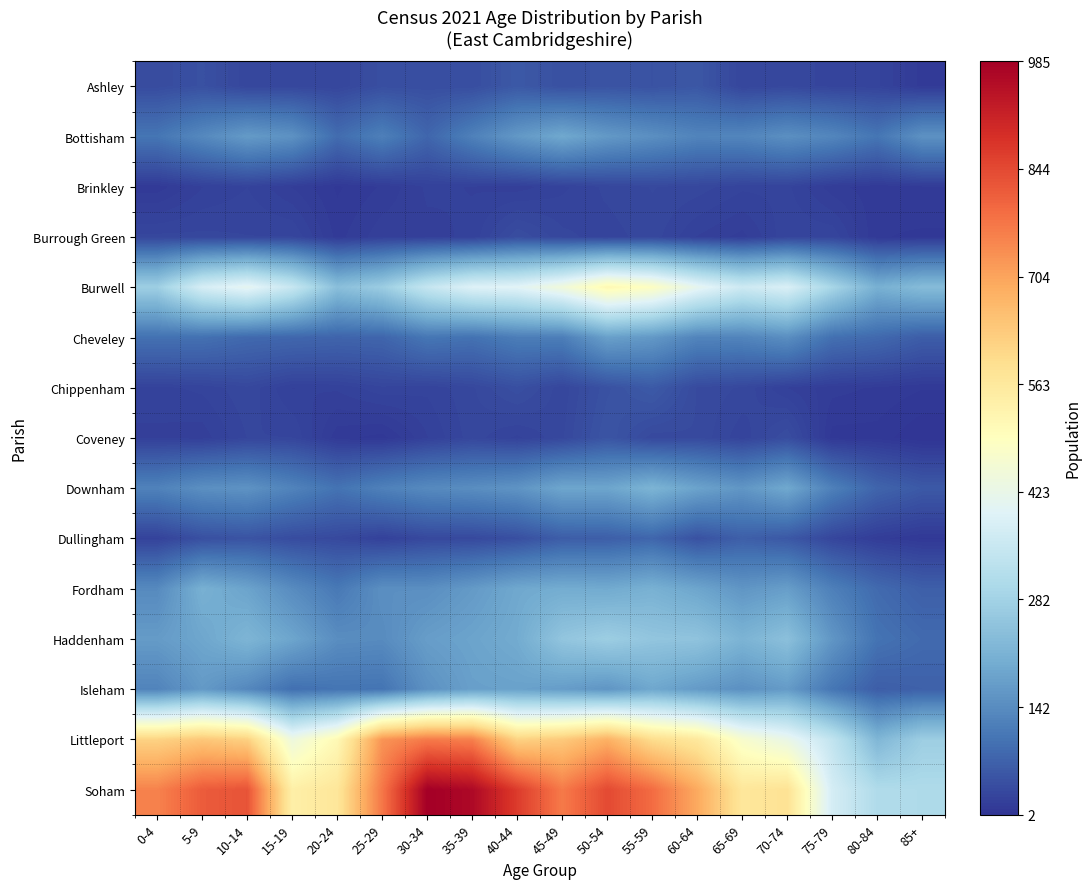

Reading left to right, transcribe all the data shown in this chart.

Ashley: 0-4=38	5-9=45	10-14=30	15-19=31	20-24=29	25-29=42	30-34=41	35-39=41	40-44=58	45-49=45	50-54=50	55-59=48	60-64=55	65-69=29	70-74=32	75-79=27	80-84=26	85+=12
Bottisham: 0-4=104	5-9=137	10-14=168	15-19=153	20-24=89	25-29=121	30-34=79	35-39=123	40-44=164	45-49=193	50-54=165	55-59=148	60-64=129	65-69=131	70-74=148	75-79=132	80-84=104	85+=152
Brinkley: 0-4=11	5-9=21	10-14=25	15-19=17	20-24=9	25-29=14	30-34=22	35-39=21	40-44=19	45-49=24	50-54=30	55-59=33	60-64=31	65-69=26	70-74=26	75-79=15	80-84=11	85+=13
Burrough Green: 0-4=30	5-9=30	10-14=29	15-19=29	20-24=12	25-29=20	30-34=20	35-39=22	40-44=40	45-49=30	50-54=27	55-59=31	60-64=21	65-69=16	70-74=28	75-79=28	80-84=10	85+=9
Burwell: 0-4=276	5-9=378	10-14=413	15-19=351	20-24=240	25-29=271	30-34=347	35-39=394	40-44=402	45-49=447	50-54=516	55-59=488	60-64=415	65-69=362	70-74=386	75-79=293	80-84=208	85+=233
Cheveley: 0-4=96	5-9=96	10-14=84	15-19=80	20-24=76	25-29=78	30-34=105	35-39=98	40-44=117	45-49=118	50-54=177	55-59=164	60-64=129	65-69=129	70-74=146	75-79=95	80-84=84	85+=65
Chippenham: 0-4=24	5-9=26	10-14=32	15-19=21	20-24=22	25-29=28	30-34=26	35-39=32	40-44=43	45-49=30	50-54=47	55-59=60	60-64=36	65-69=32	70-74=21	75-79=15	80-84=13	85+=10
Coveney: 0-4=20	5-9=19	10-14=29	15-19=29	20-24=11	25-29=8	30-34=21	35-39=31	40-44=24	45-49=32	50-54=52	55-59=34	60-64=36	65-69=26	70-74=40	75-79=8	80-84=8	85+=2
Downham: 0-4=125	5-9=148	10-14=154	15-19=127	20-24=100	25-29=123	30-34=139	35-39=145	40-44=156	45-49=188	50-54=187	55-59=216	60-64=183	65-69=160	70-74=193	75-79=122	80-84=77	85+=59
Dullingham: 0-4=24	5-9=44	10-14=50	15-19=39	20-24=34	25-29=22	30-34=33	35-39=34	40-44=43	45-49=65	50-54=67	55-59=79	60-64=47	65-69=68	70-74=57	75-79=29	80-84=15	85+=9
Fordham: 0-4=139	5-9=208	10-14=184	15-19=142	20-24=109	25-29=148	30-34=147	35-39=167	40-44=192	45-49=200	50-54=196	55-59=209	60-64=187	65-69=159	70-74=174	75-79=121	80-84=86	85+=68
Haddenham: 0-4=169	5-9=189	10-14=218	15-19=187	20-24=145	25-29=141	30-34=173	35-39=184	40-44=198	45-49=254	50-54=273	55-59=254	60-64=250	65-69=215	70-74=242	75-79=160	80-84=100	85+=86
Isleham: 0-4=128	5-9=166	10-14=135	15-19=94	20-24=102	25-29=101	30-34=151	35-39=177	40-44=180	45-49=172	50-54=158	55-59=191	60-64=168	65-69=150	70-74=169	75-79=105	80-84=66	85+=71
Littleport: 0-4=618	5-9=640	10-14=621	15-19=439	20-24=513	25-29=728	30-34=767	35-39=758	40-44=618	45-49=635	50-54=682	55-59=596	60-64=564	65-69=470	70-74=425	75-79=340	80-84=221	85+=274
Soham: 0-4=755	5-9=815	10-14=828	15-19=542	20-24=569	25-29=772	30-34=985	35-39=965	40-44=866	45-49=767	50-54=843	55-59=789	60-64=694	65-69=568	70-74=581	75-79=375	80-84=308	85+=305